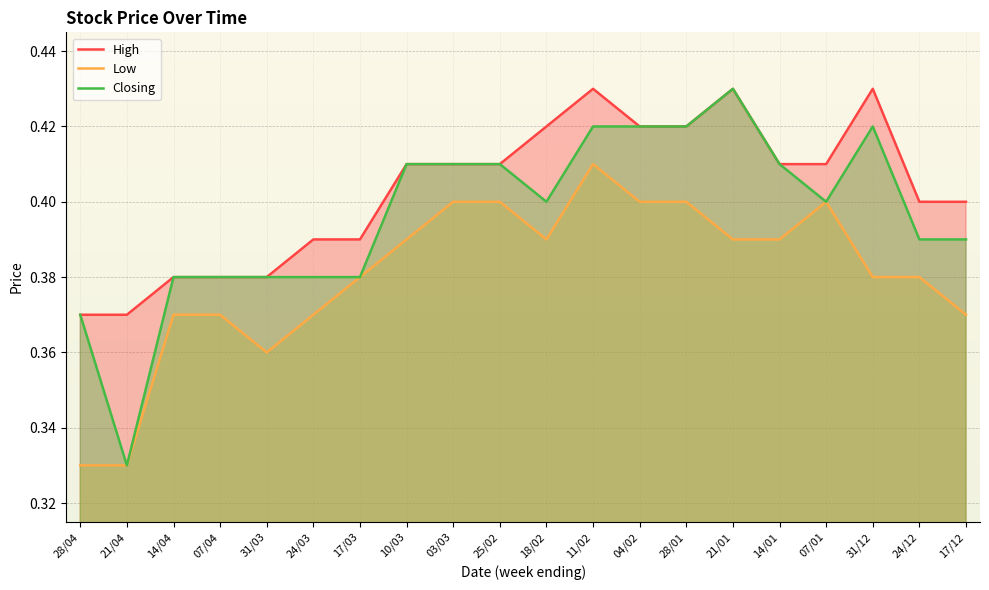

True or false: High has more than 2 interior local peaks.

True